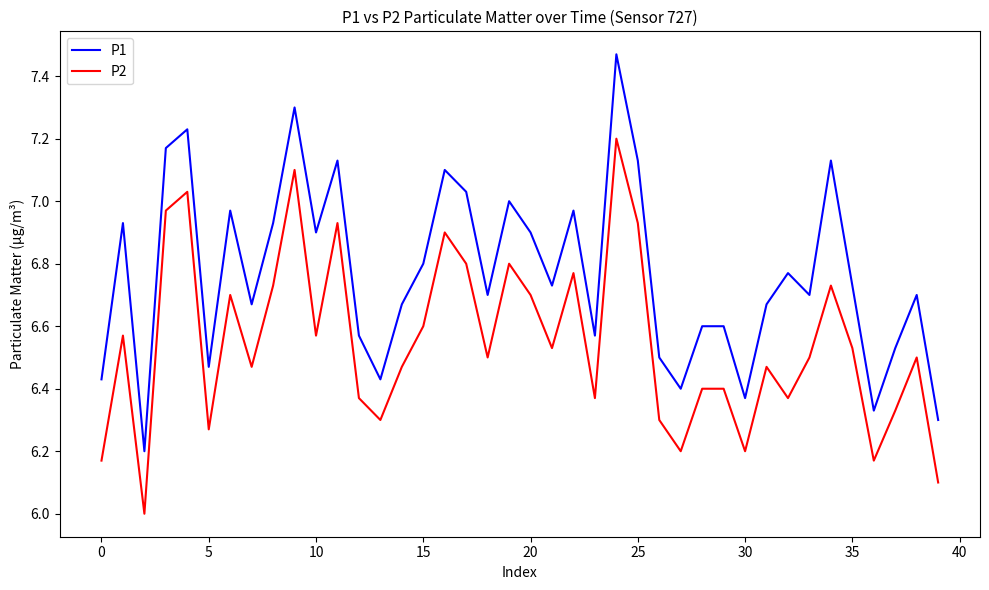

Which series has the widest spread of values?

P1